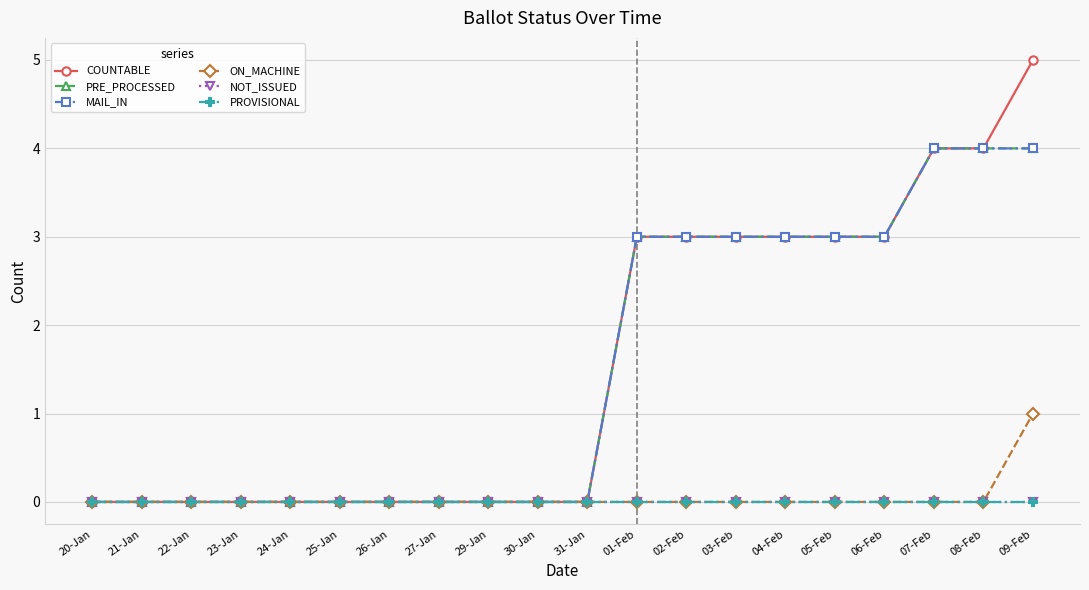

Is this an area chart (filled region under the line)?

No